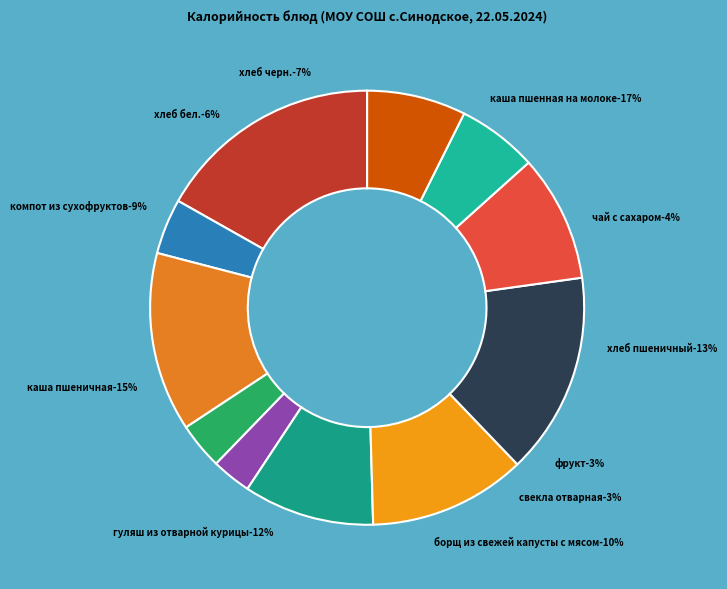

How many slices are in this pie chart?

11